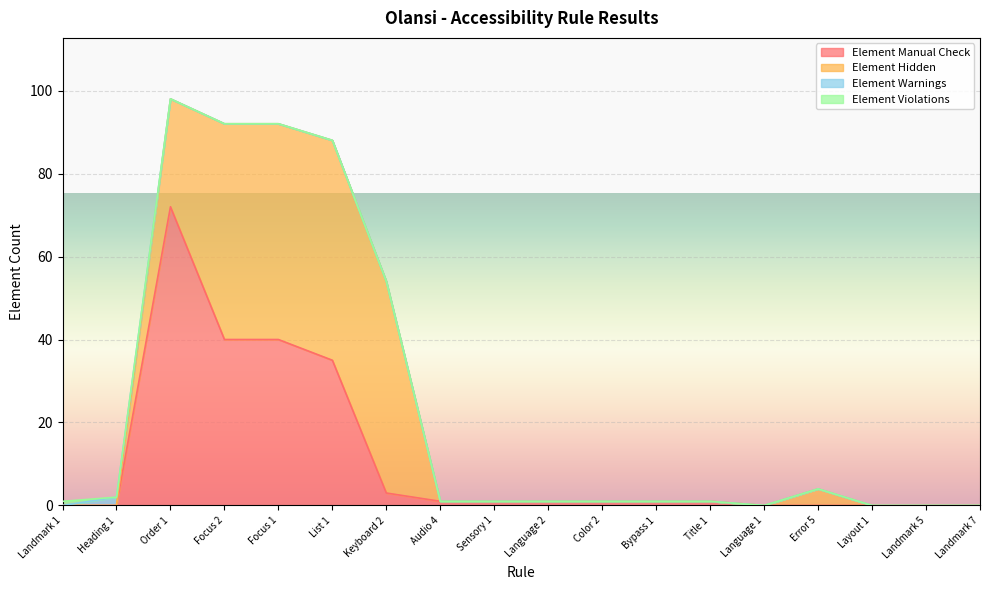

What is the label of the 11th point from the left?

Color 2